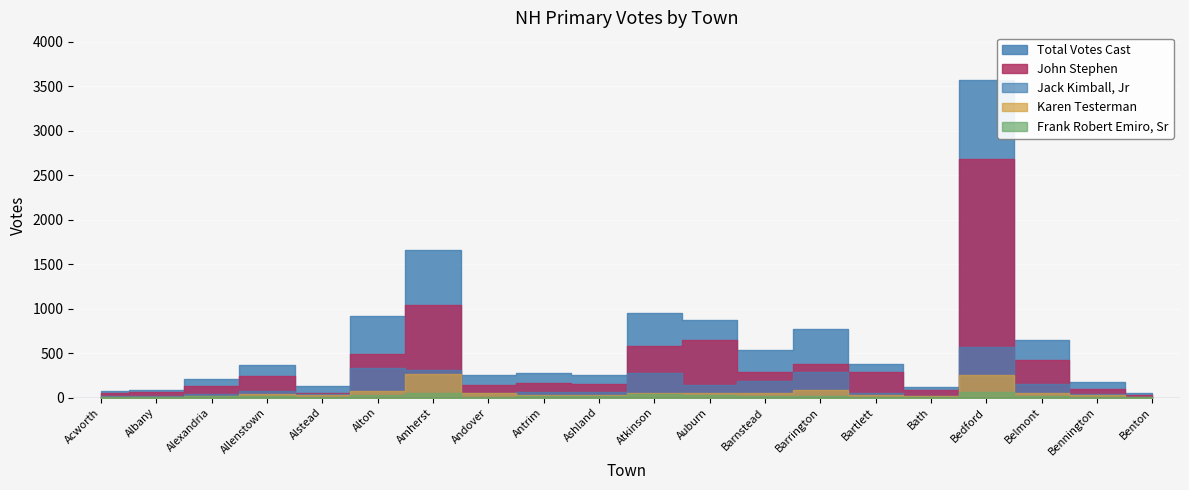

Rank the series by their maximum value, from lowest to highest.

Frank Robert Emiro, Sr, Karen Testerman, Jack Kimball, Jr, John Stephen, Total Votes Cast